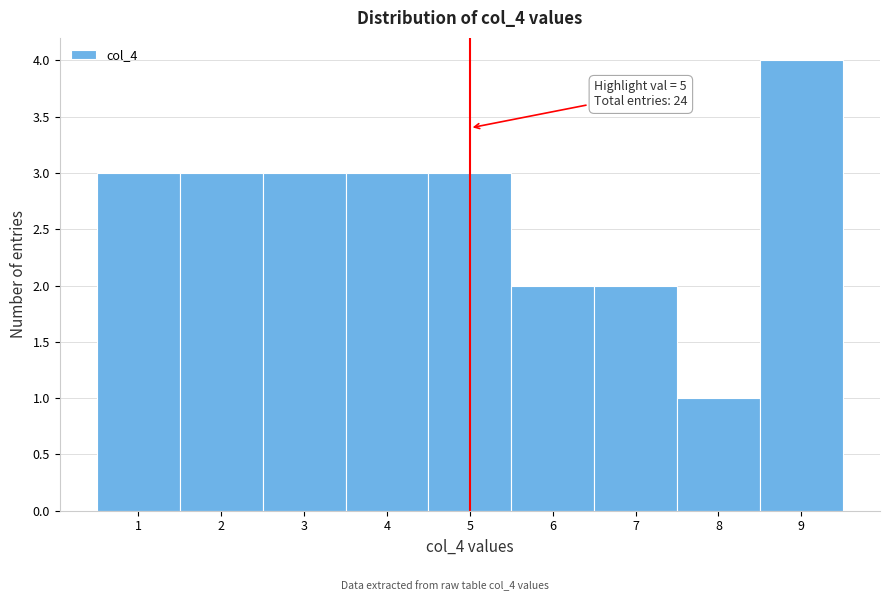

Which range on the x-axis has the tallest bar?

8.5 to 9.5